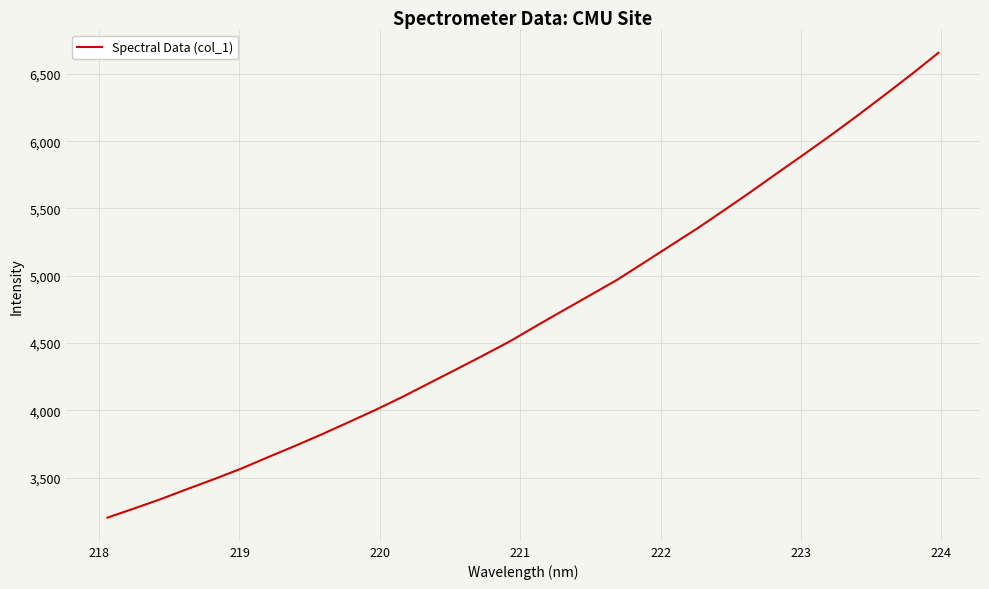

What is the difference between the maximum and minimum values?

3454.4